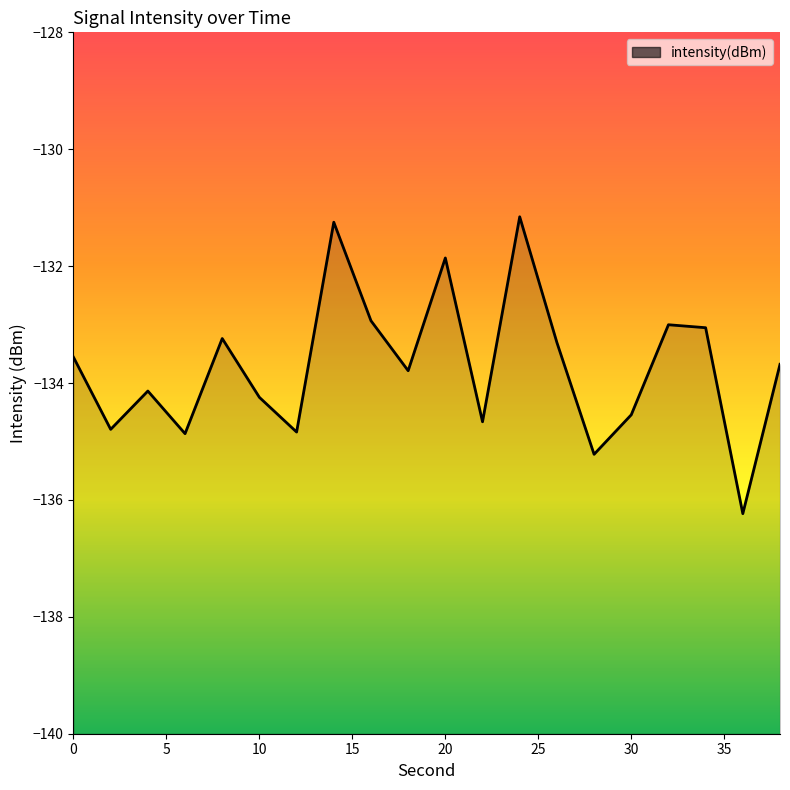

What is the minimum value shown in the chart?

-136.2